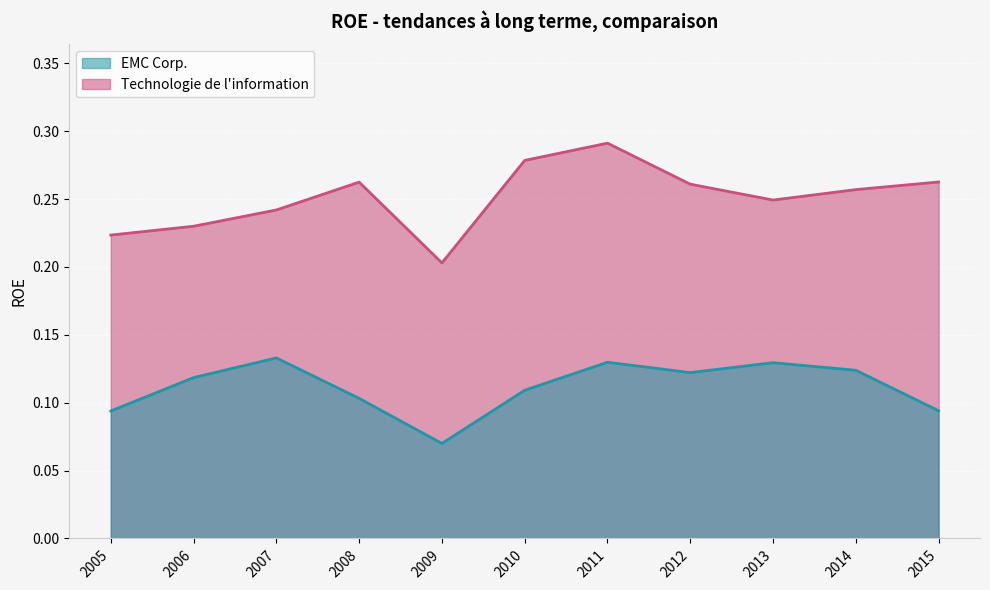

What is the value of the EMC Corp. point at the 5th from the left?

0.1